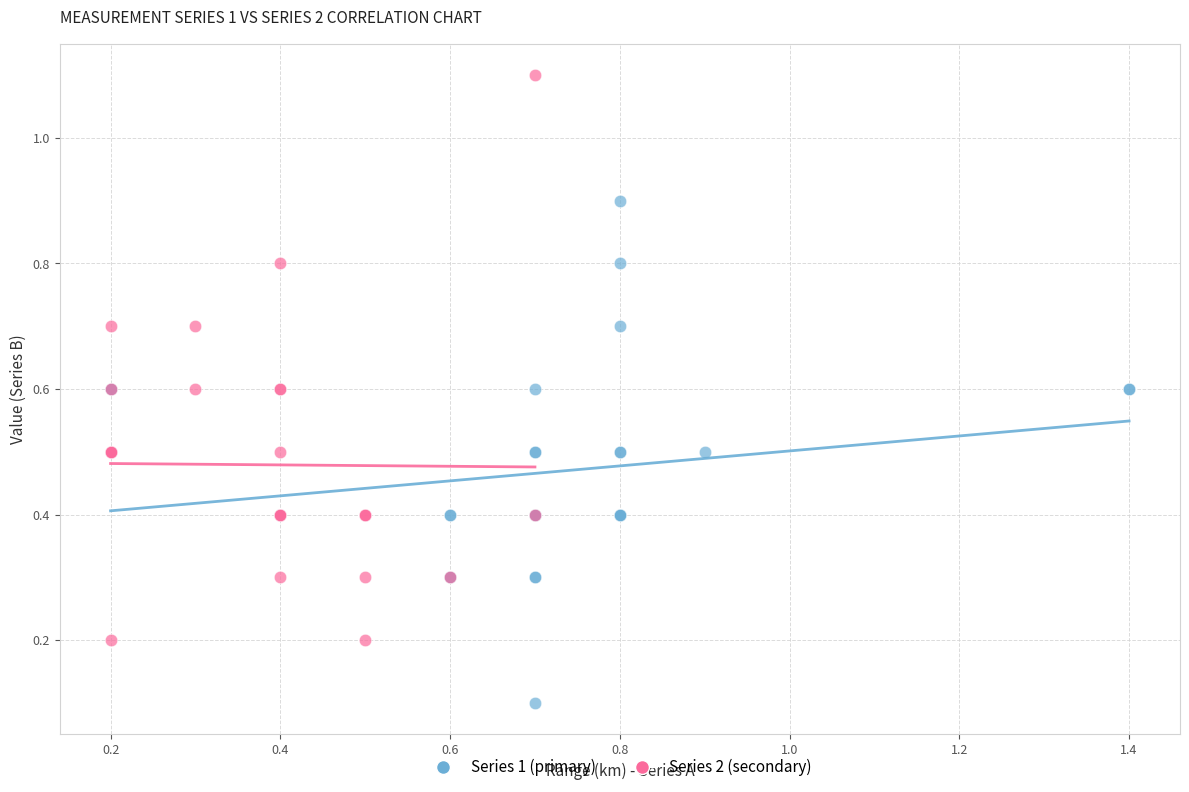

Which series has the largest Y range (max minus min)?

Series 2 (secondary)